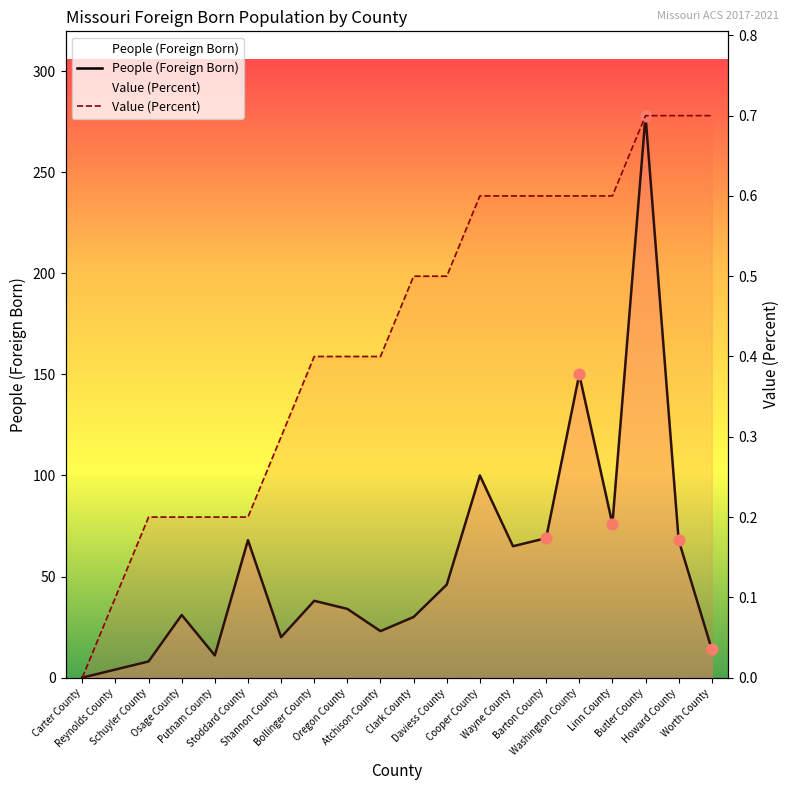

At which category is the sum across all series the highest?

Butler County